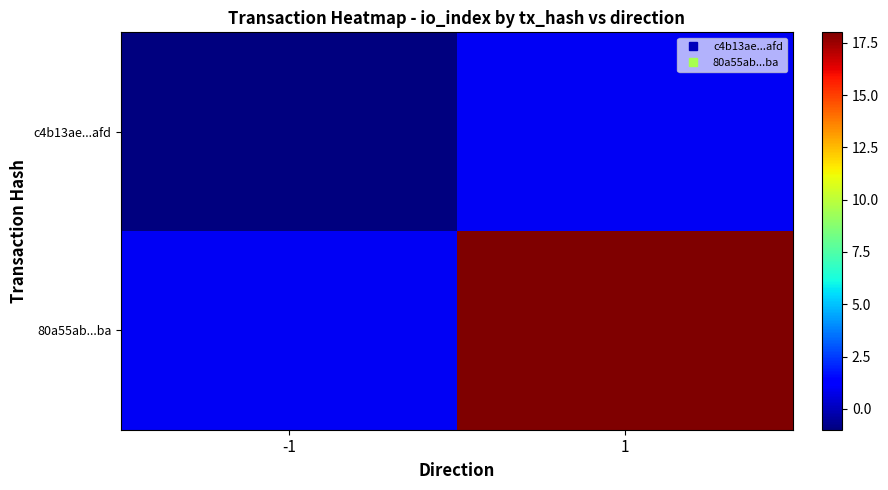

Reading right to left, extract all data points from this chart.

c4b13ae...afd: 1=1	-1=-1
80a55ab...ba: 1=18	-1=1